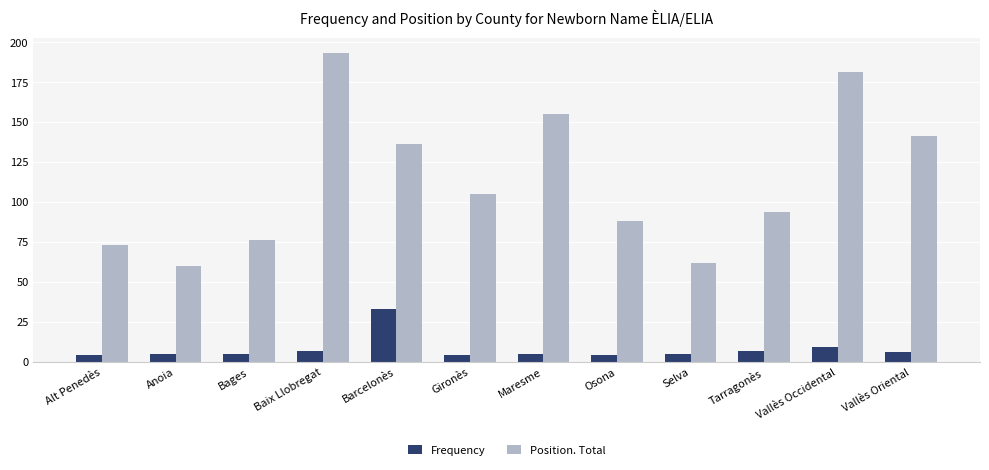

List the series in order of their peak value, highest first.

Position. Total, Frequency